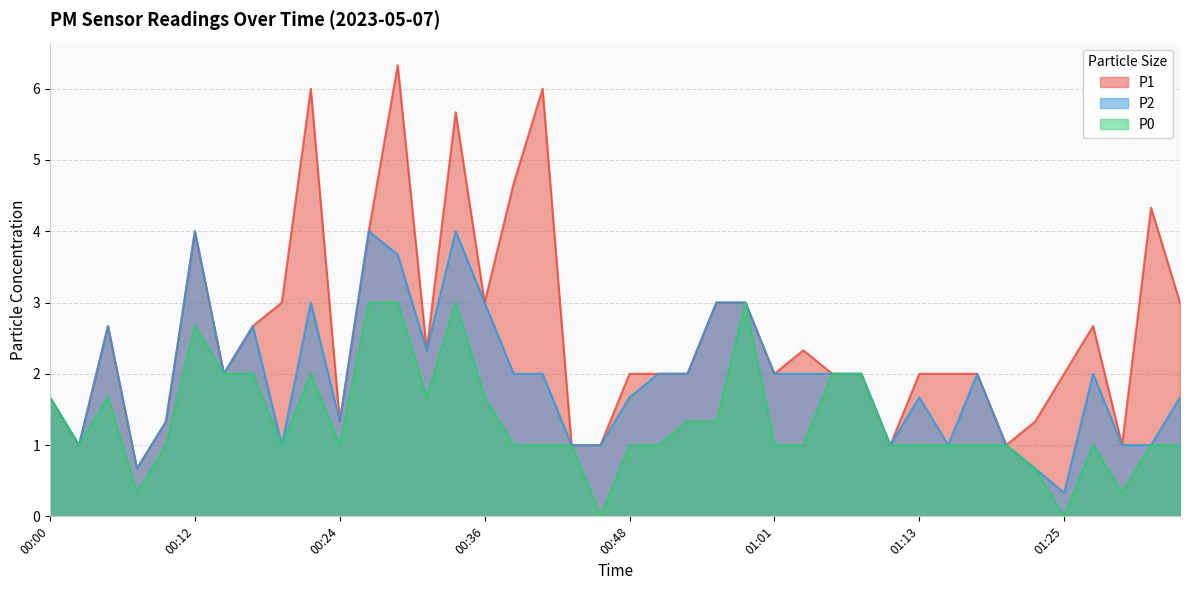

Which series has the largest total across all categories?

P1